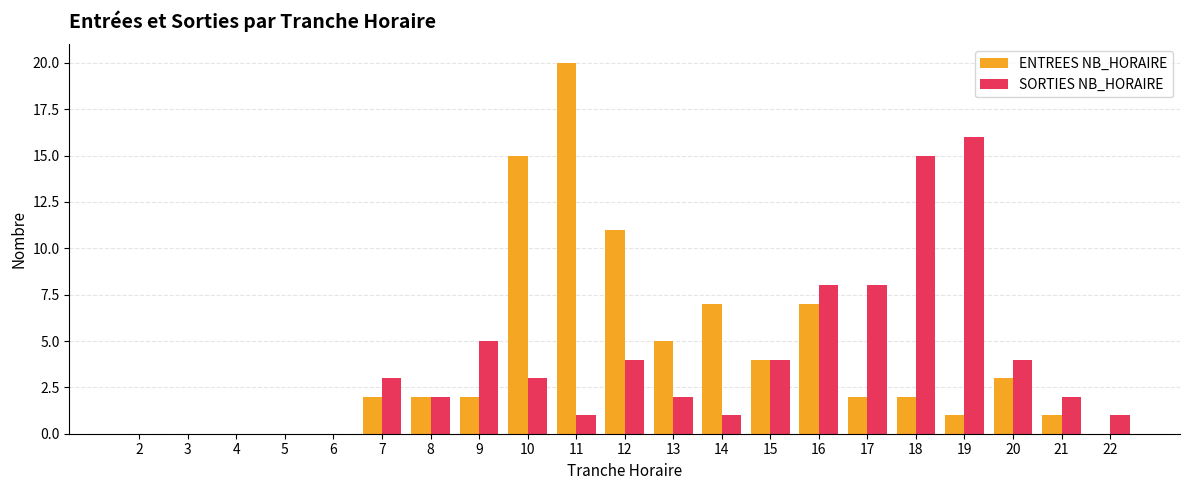

Which series changed the most between 3 and 18?

SORTIES NB_HORAIRE